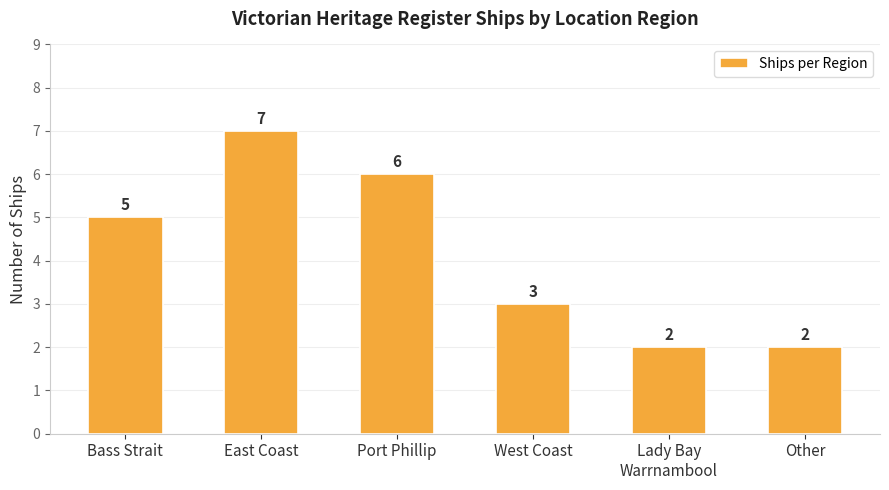

Read the value at West Coast.

3